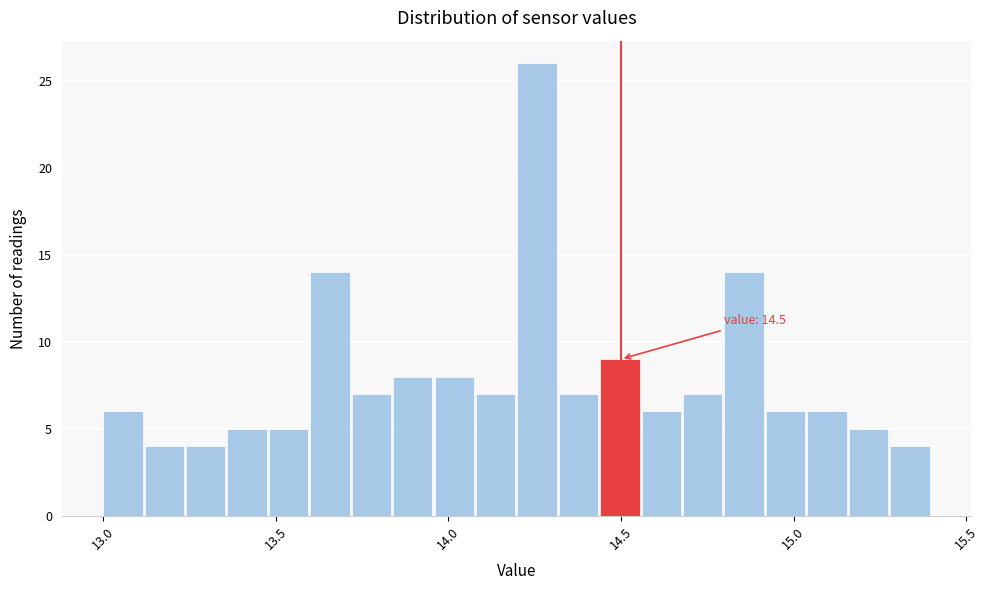

Read against the x-axis, roughly where is the centre of the tallest bar?

14.25